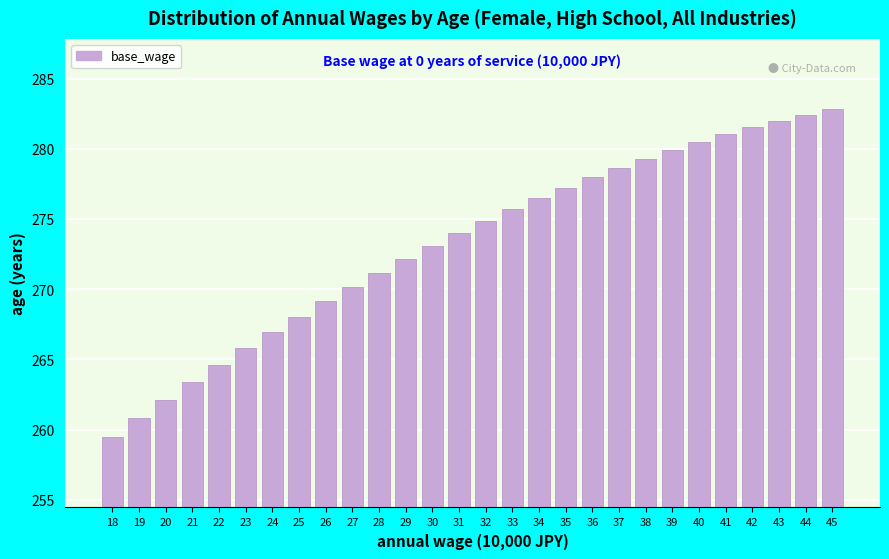

Reading left to right, list all the values displayed in this chart.

18=259.5	19=260.8	20=262.1	21=263.4	22=264.6	23=265.8	24=266.9	25=268.0	26=269.1	27=270.2	28=271.2	29=272.2	30=273.1	31=274.0	32=274.9	33=275.7	34=276.5	35=277.2	36=278.0	37=278.6	38=279.3	39=279.9	40=280.5	41=281.0	42=281.5	43=282.0	44=282.4	45=282.8